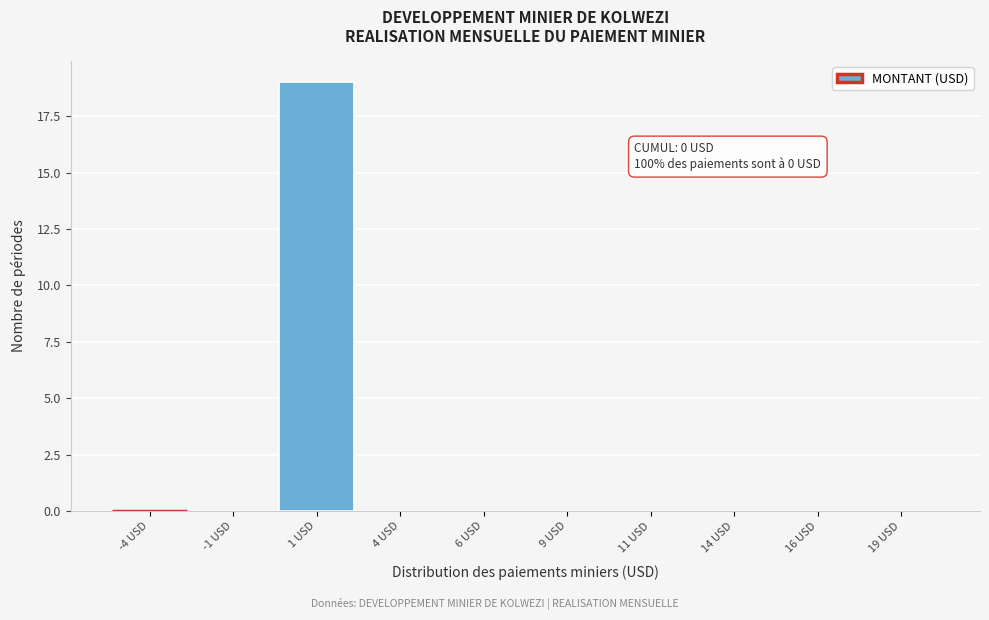

Which range on the x-axis has the tallest bar?

0.0 to 2.5